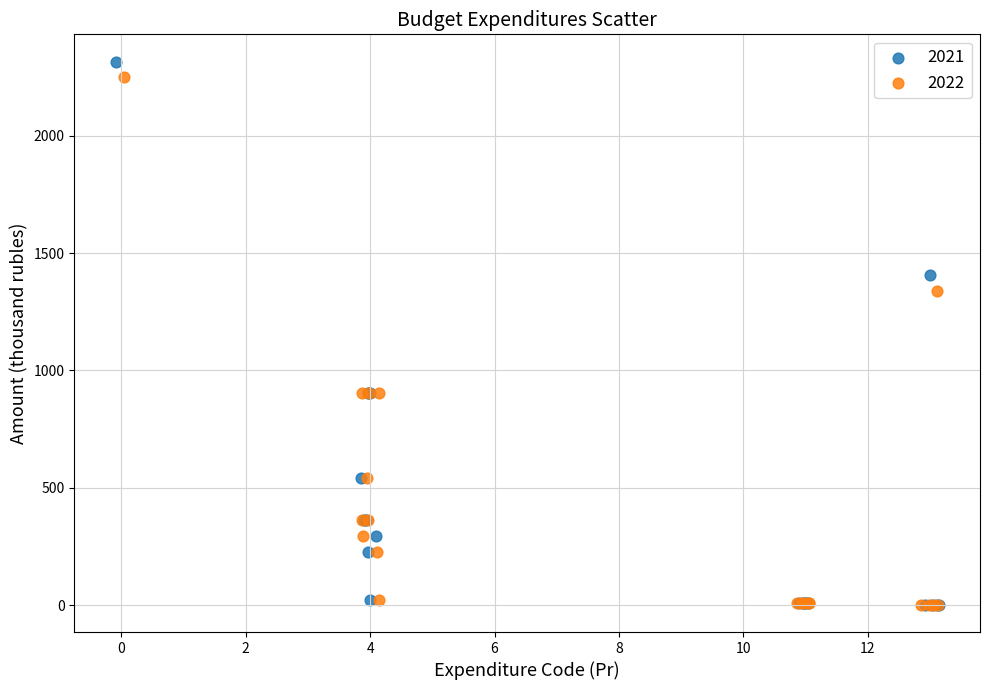

What are all the series names shown in the legend?

2021, 2022